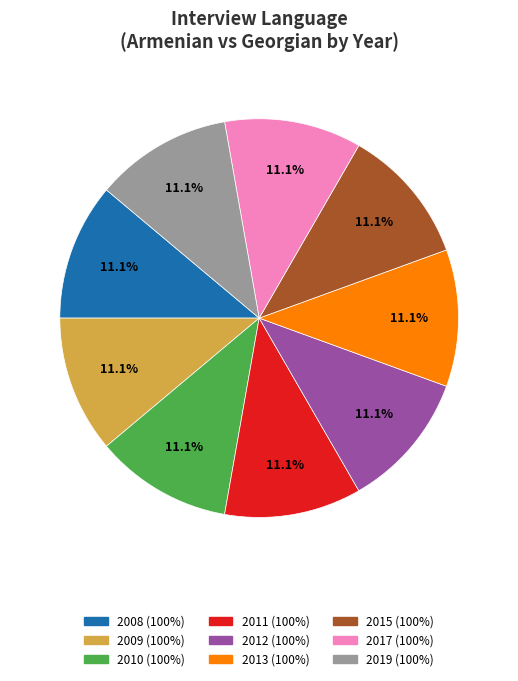

Approximately how many times larger is the value at 2013 compared to 2009?

1.0